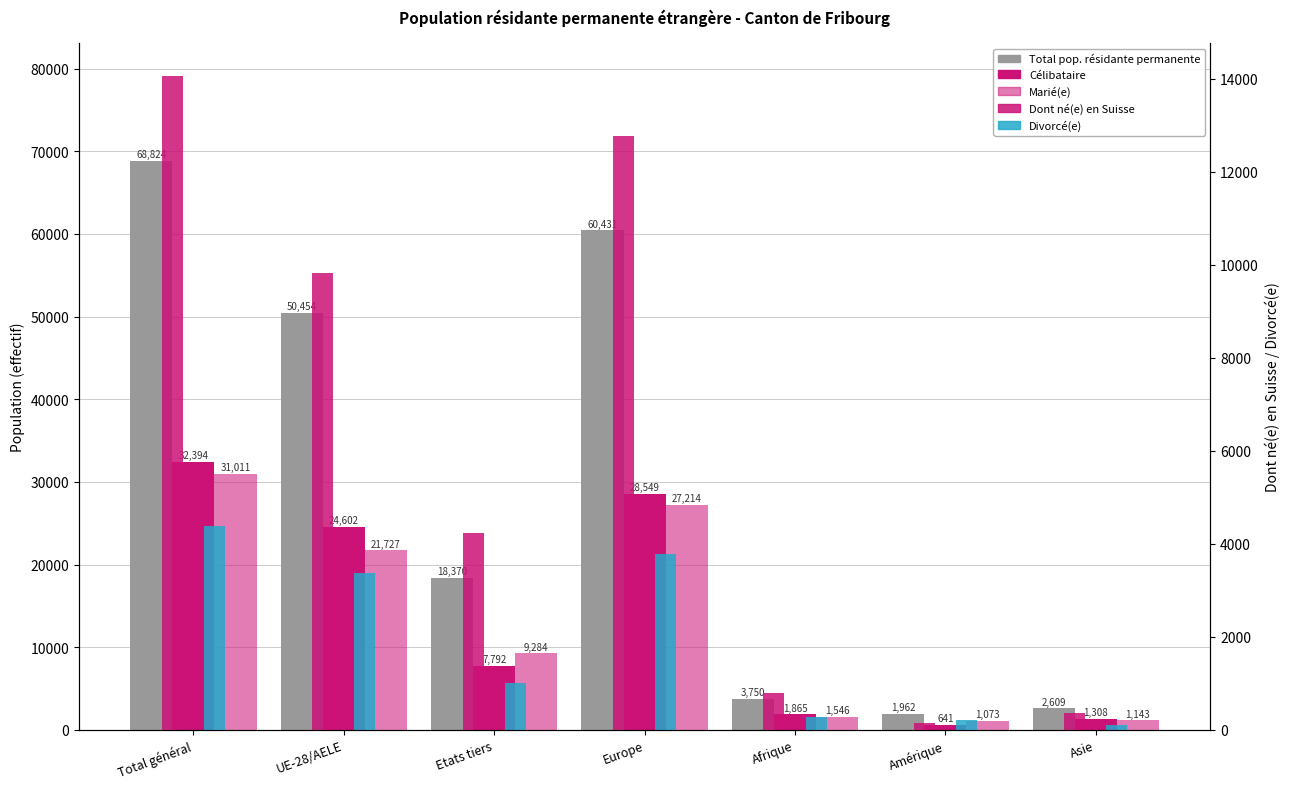

Reading left to right, list all the values displayed in this chart.

Total pop. résidante permanente: 68824	50454	18370	60431	3750	1962	2609
Célibataire: 32394	24602	7792	28549	1865	641	1308
Marié(e): 31011	21727	9284	27214	1546	1073	1143
Dont né(e) en Suisse: 14069	9833	4236	12773	790	142	356
Divorcé(e): 4379	3370	1009	3777	285	206	105